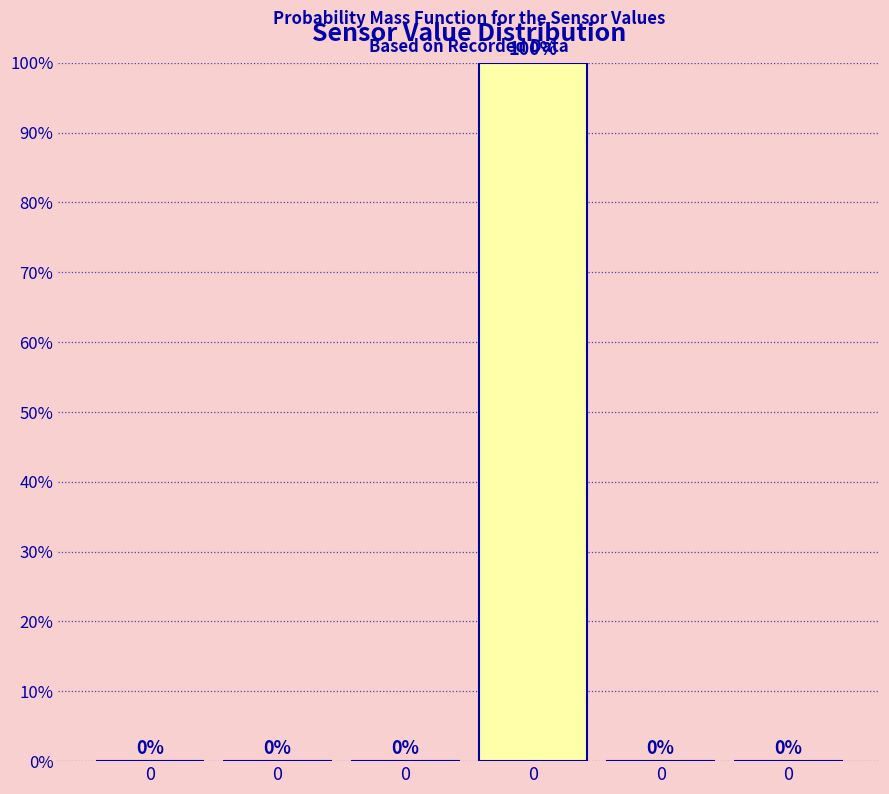

Are the bars horizontal?

No